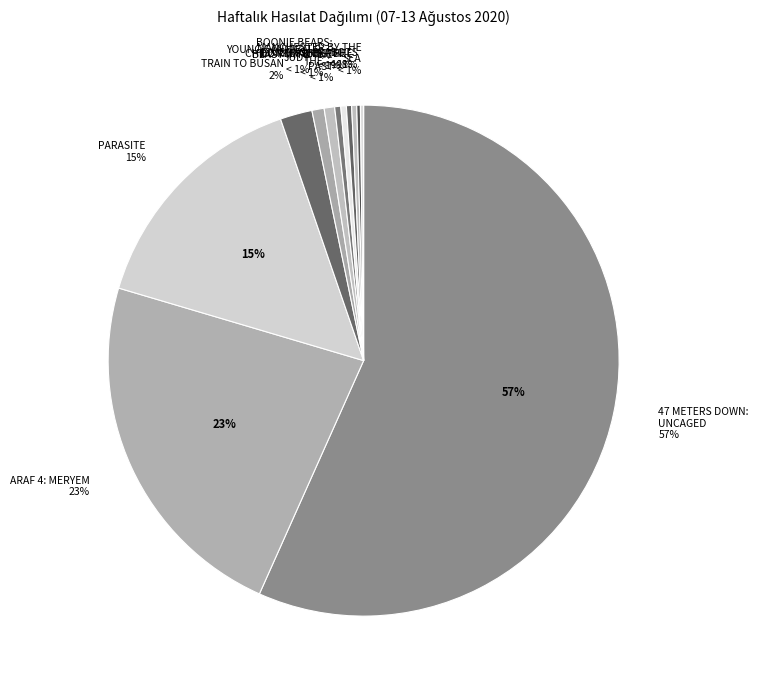

To the nearest percent, what is the difference between the largest and smallest slice percentages?

56%